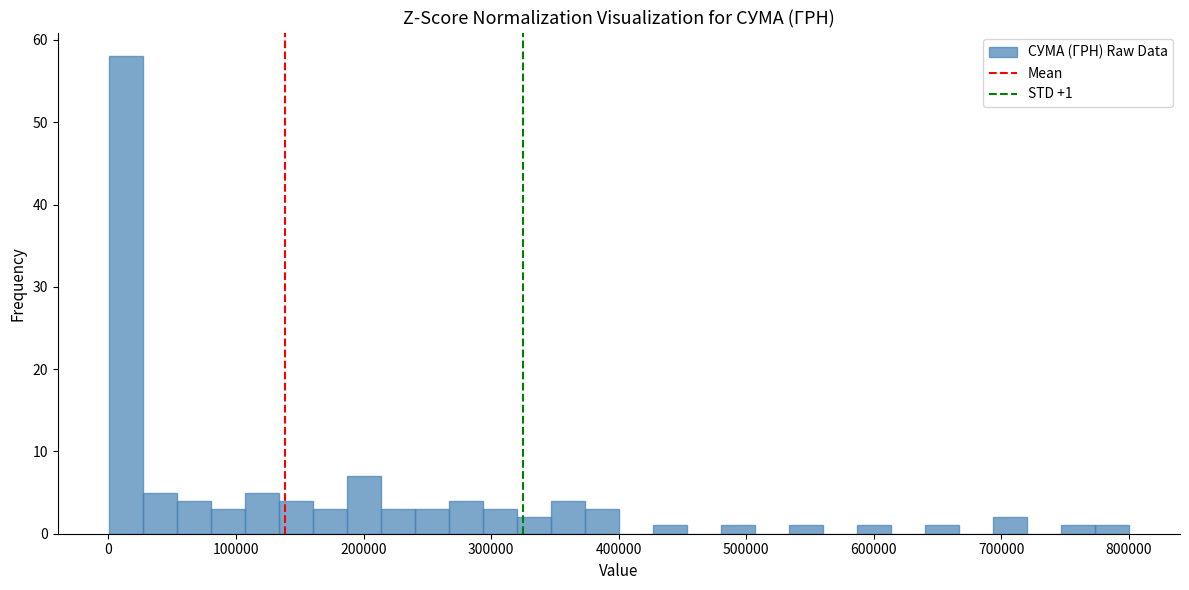

Around what value on the x-axis is the tallest bar? Give the approximate position of its centre, as read against the axis.

10000